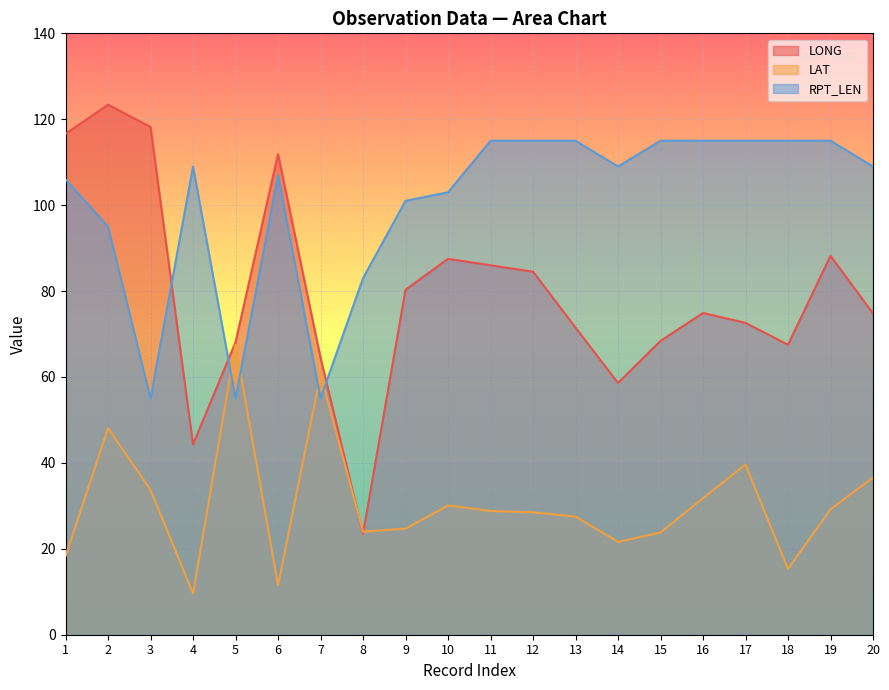

In LAT, how many points are higher than both neighbors (excluding endpoints)?

5